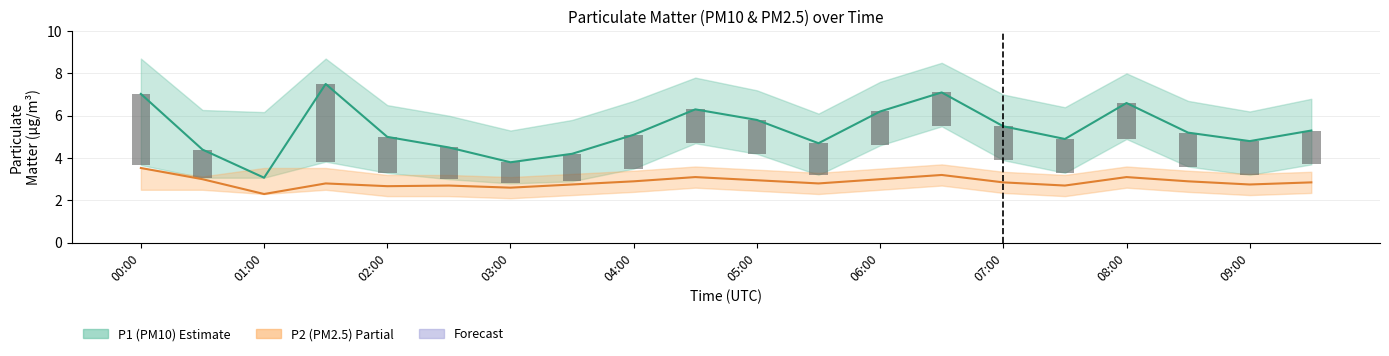

Rank the series by their average value, from highest to lowest.

P1 (PM10), P2 (PM2.5), P1 bar